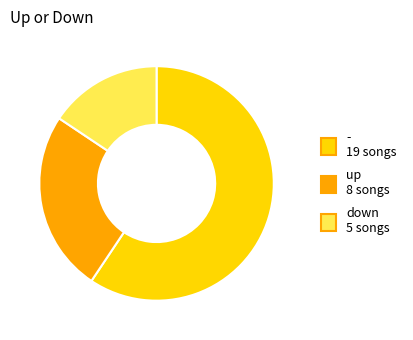

Count the number of slices in the pie.

3